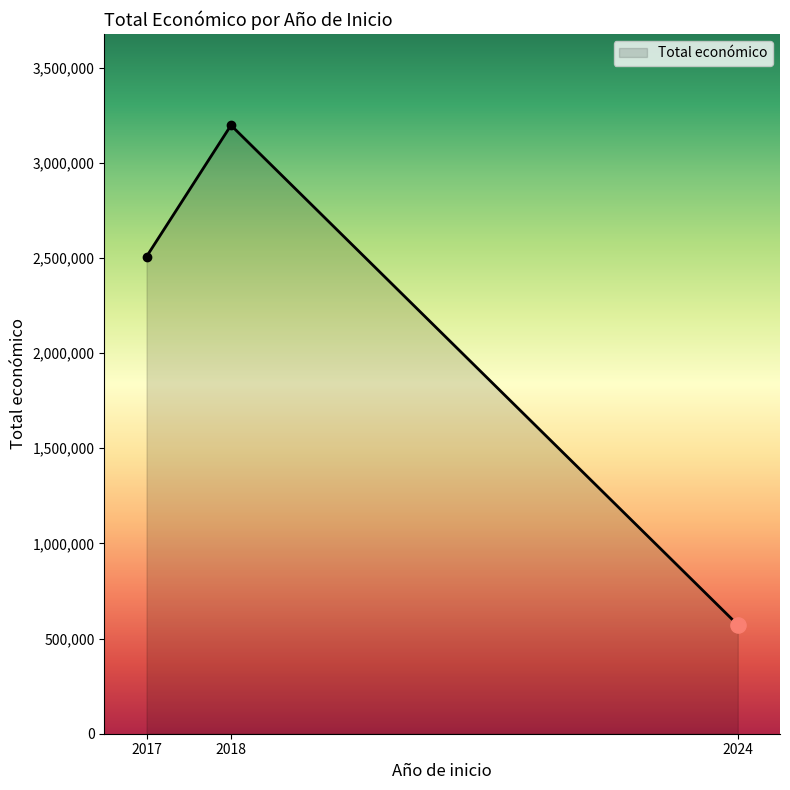

Between 2017 and 2024, which is larger?

2017